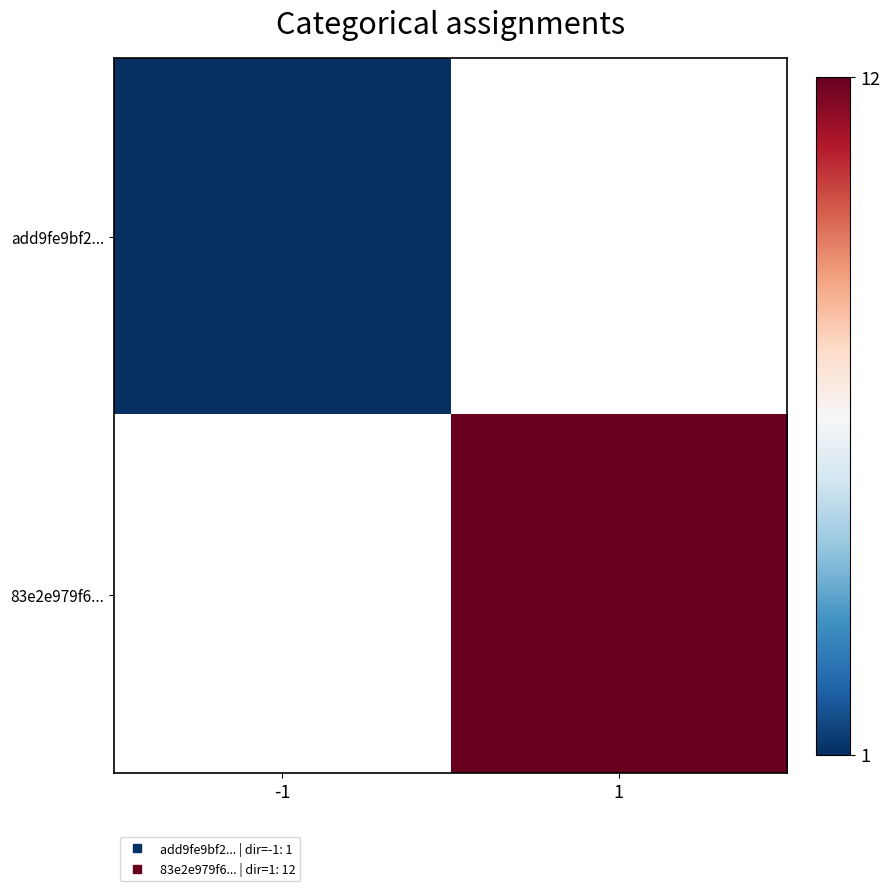

Which label corresponds to the largest value in the chart?

1